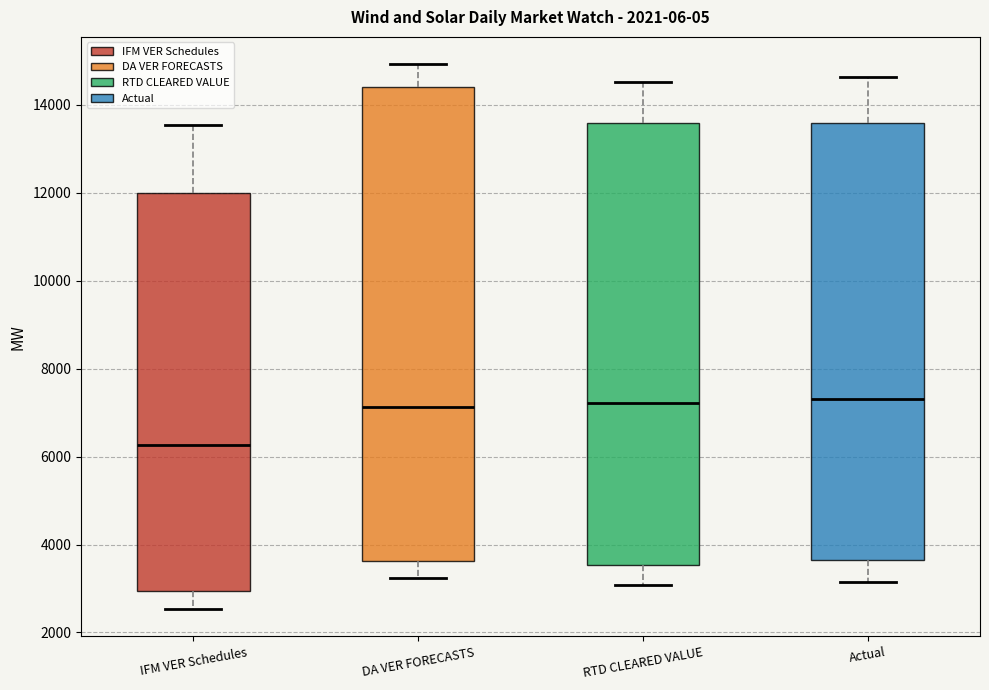

Reading left to right, transcribe this box plot: for each box, give where its median line is, the range the box spans, and where its two whiskers end, as read against the y-axis. The values are not printed on the chart, so give them approximately, as read against the axis.

IFM VER Schedules: median 6200, box 3000 to 12000, whiskers 2600 to 13600
DA VER FORECASTS: median 7200, box 3600 to 14400, whiskers 3200 to 15000
RTD CLEARED VALUE: median 7200, box 3600 to 13600, whiskers 3000 to 14600
Actual: median 7400, box 3600 to 13600, whiskers 3200 to 14600